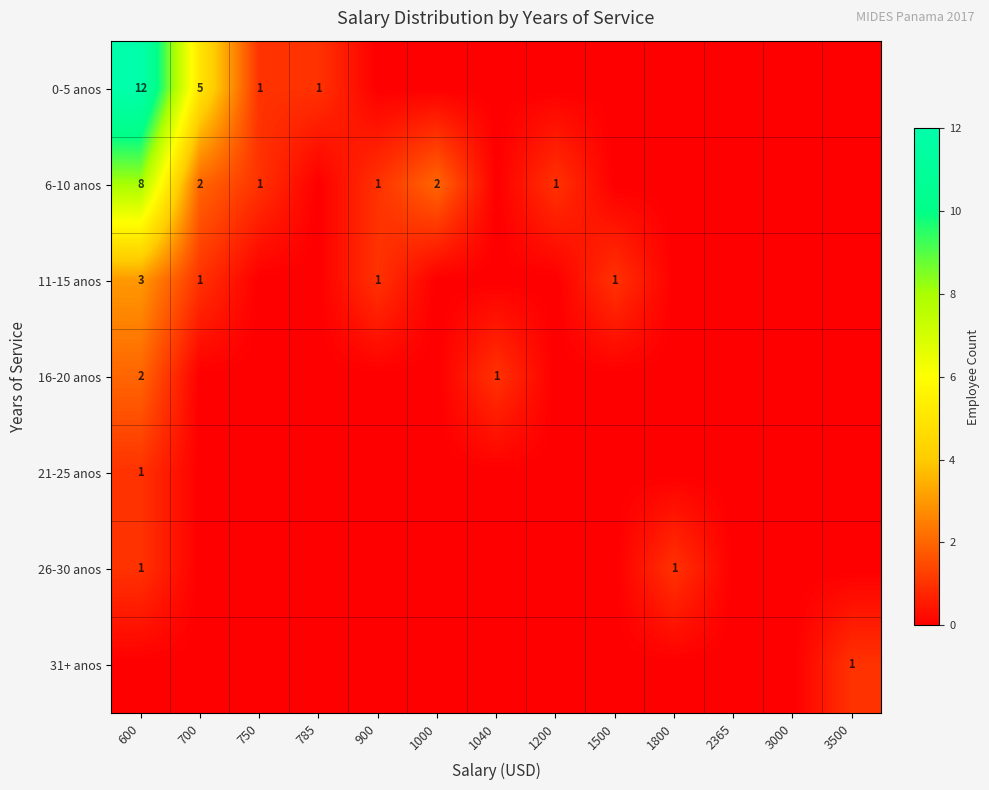

The value of 16-20 anos at 1040 is 1. True or false?

True